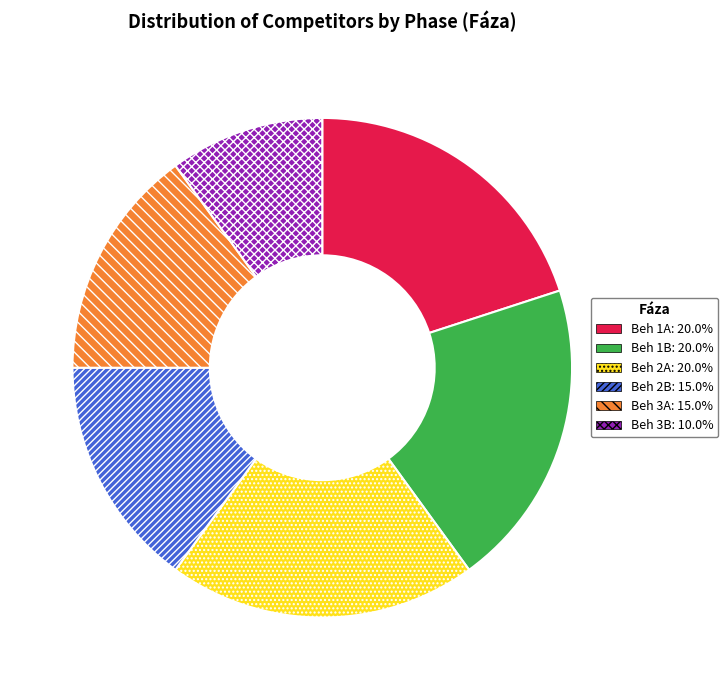

What is the smallest slice in the pie chart?

Beh 3B